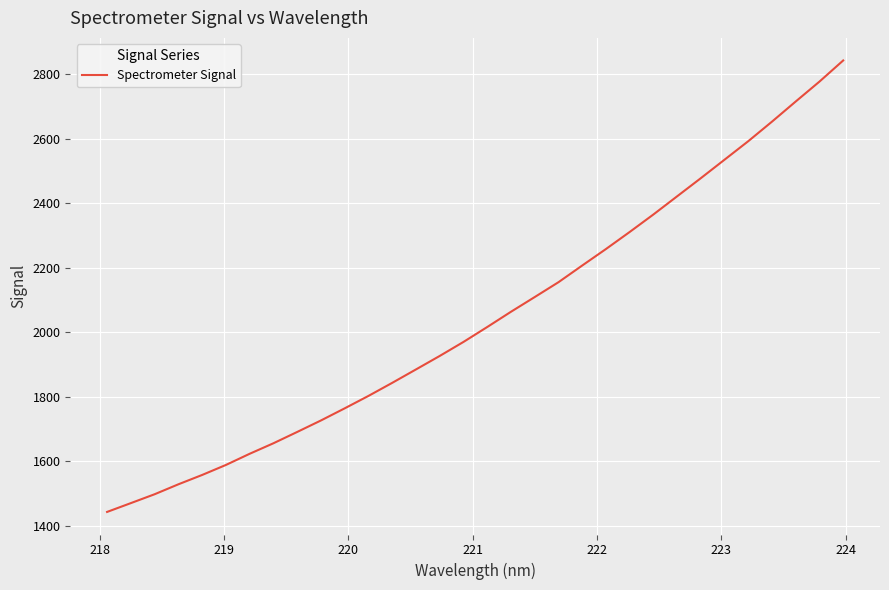

Count the number of categories in the chart.

32